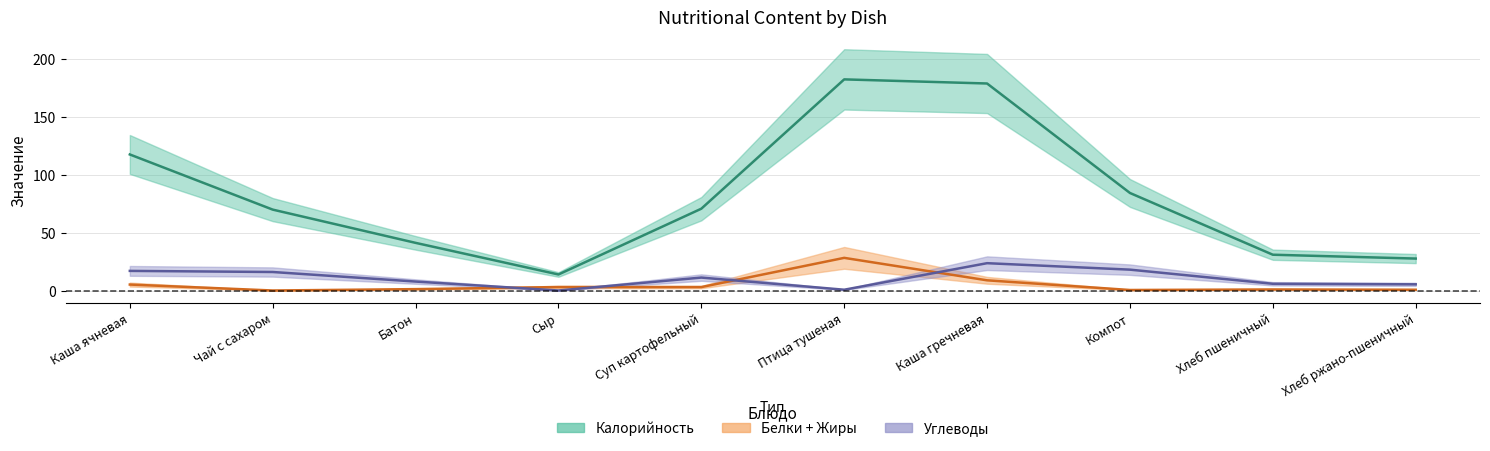

What is the value of the Калорийность point at the 10th from the left?

27.6